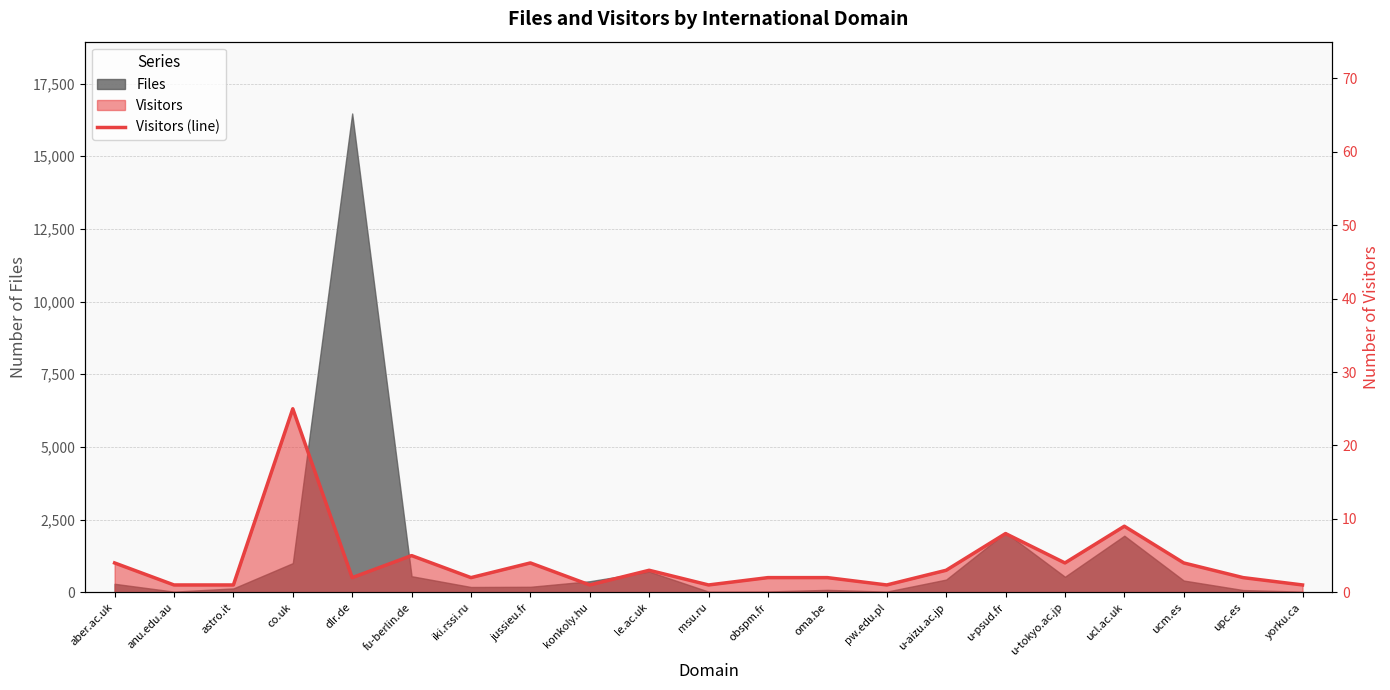

The value at msu.ru is 2. True or false?

False